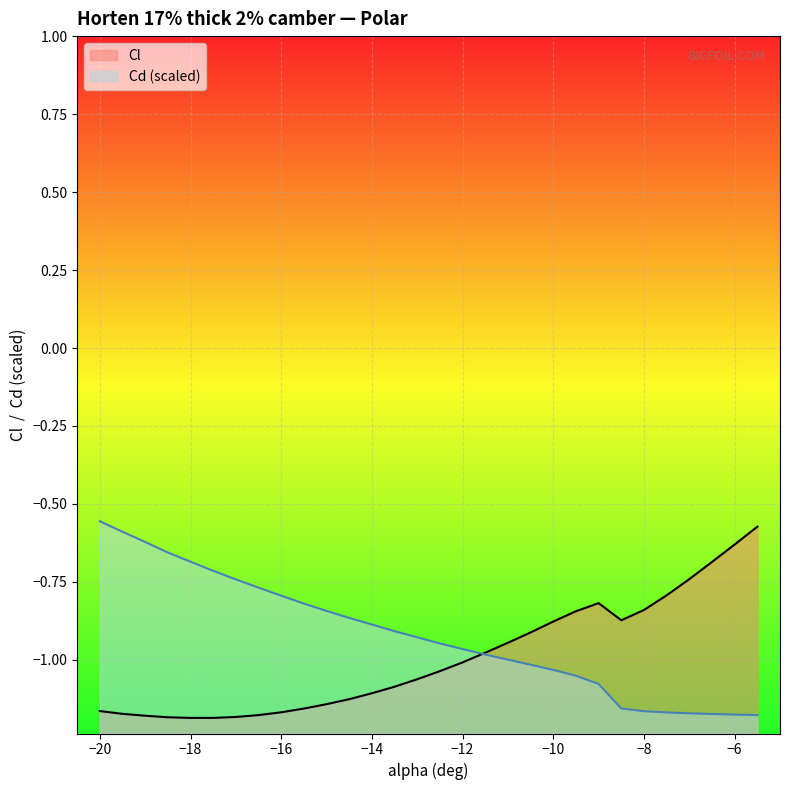

Reading right to left, transcribe all the data shown in this chart.

Cl: -0.6	-0.6	-0.7	-0.7	-0.8	-0.8	-0.9	-0.8	-0.8	-0.9	-0.9	-0.9	-1.0	-1.0	-1.0	-1.1	-1.1	-1.1	-1.1	-1.1	-1.2	-1.2	-1.2	-1.2	-1.2	-1.2	-1.2	-1.2	-1.2	-1.2
Cd: -1.2	-1.2	-1.2	-1.2	-1.2	-1.2	-1.2	-1.1	-1.1	-1.0	-1.0	-1.0	-1.0	-1.0	-0.9	-0.9	-0.9	-0.9	-0.9	-0.8	-0.8	-0.8	-0.8	-0.7	-0.7	-0.7	-0.7	-0.6	-0.6	-0.6